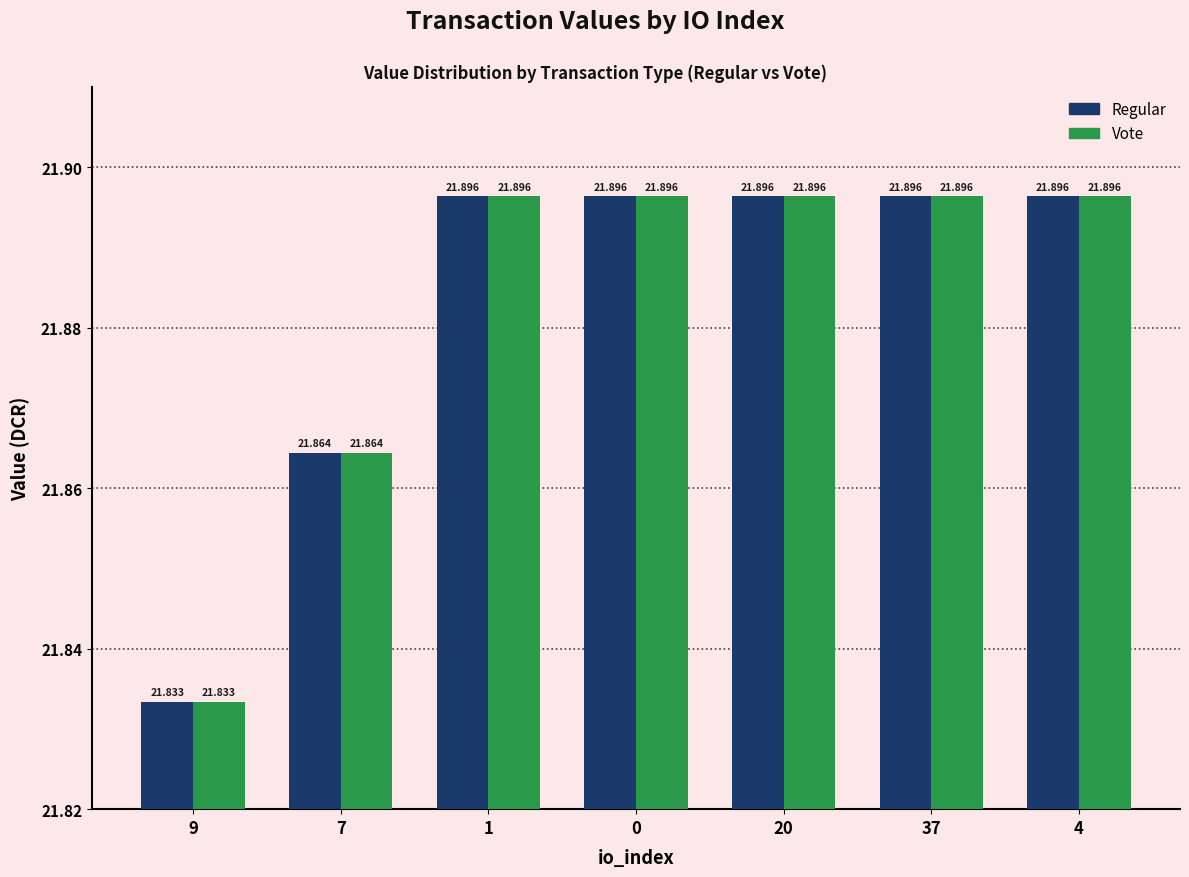

Count the Regular values in the range 21 to 22.

7